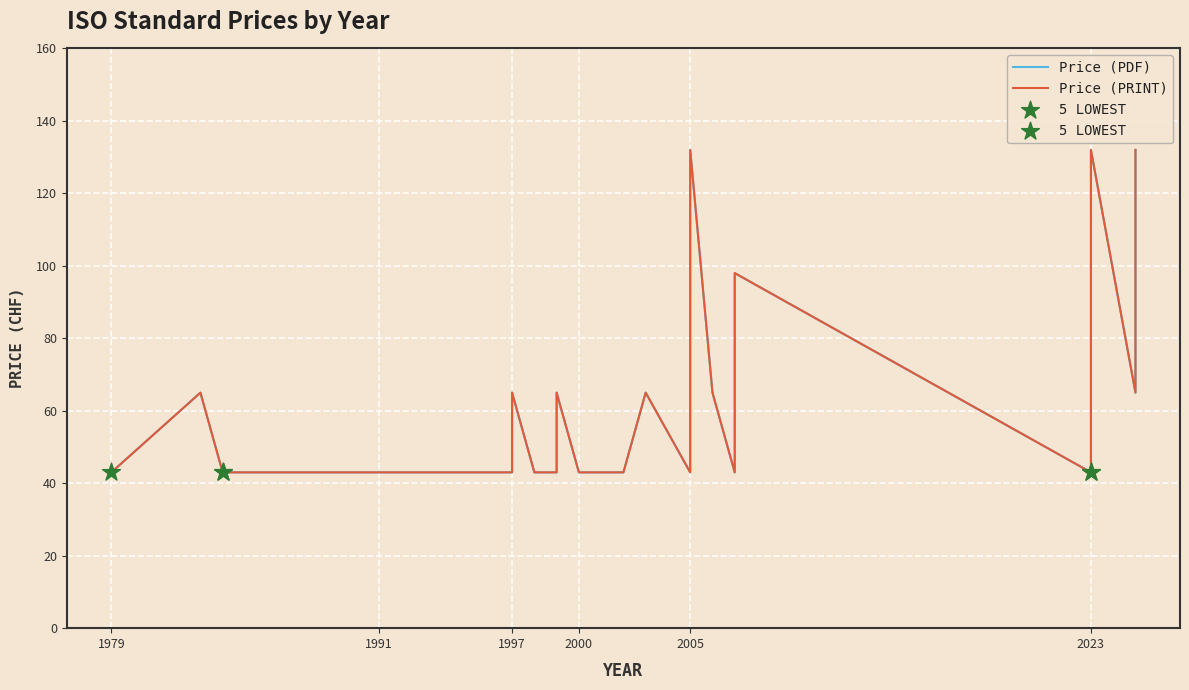

Which series has the widest spread of Y values?

Price (PDF)